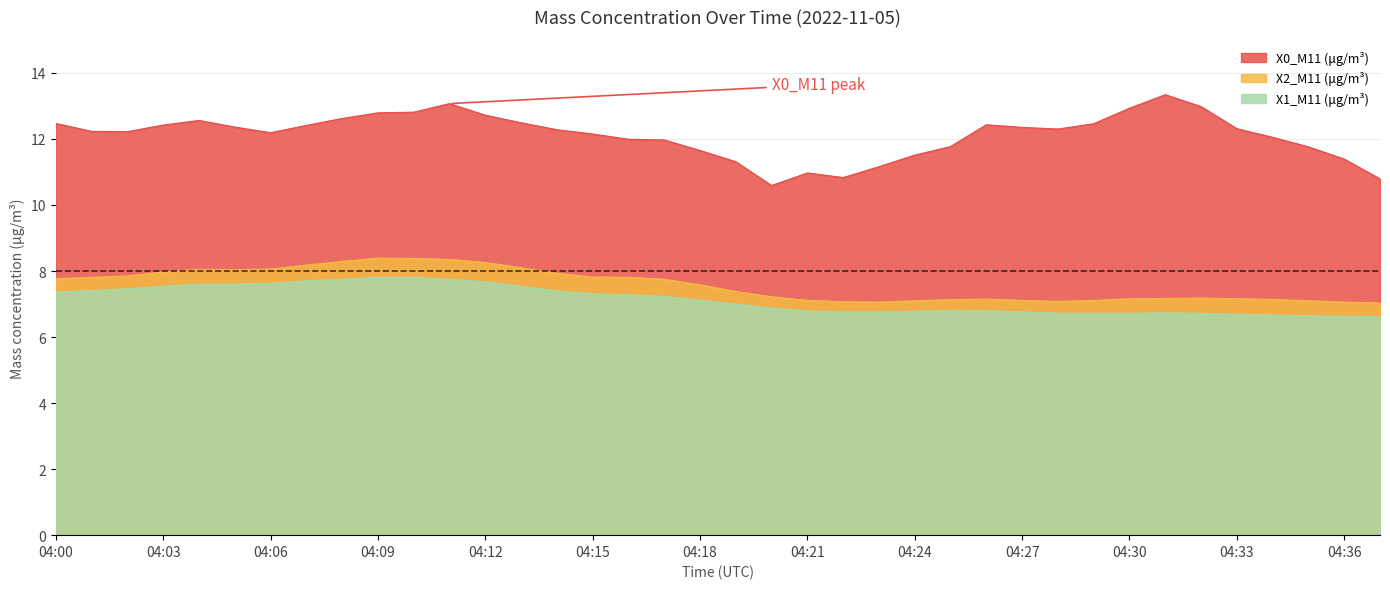

How many lines are shown in the chart?

3